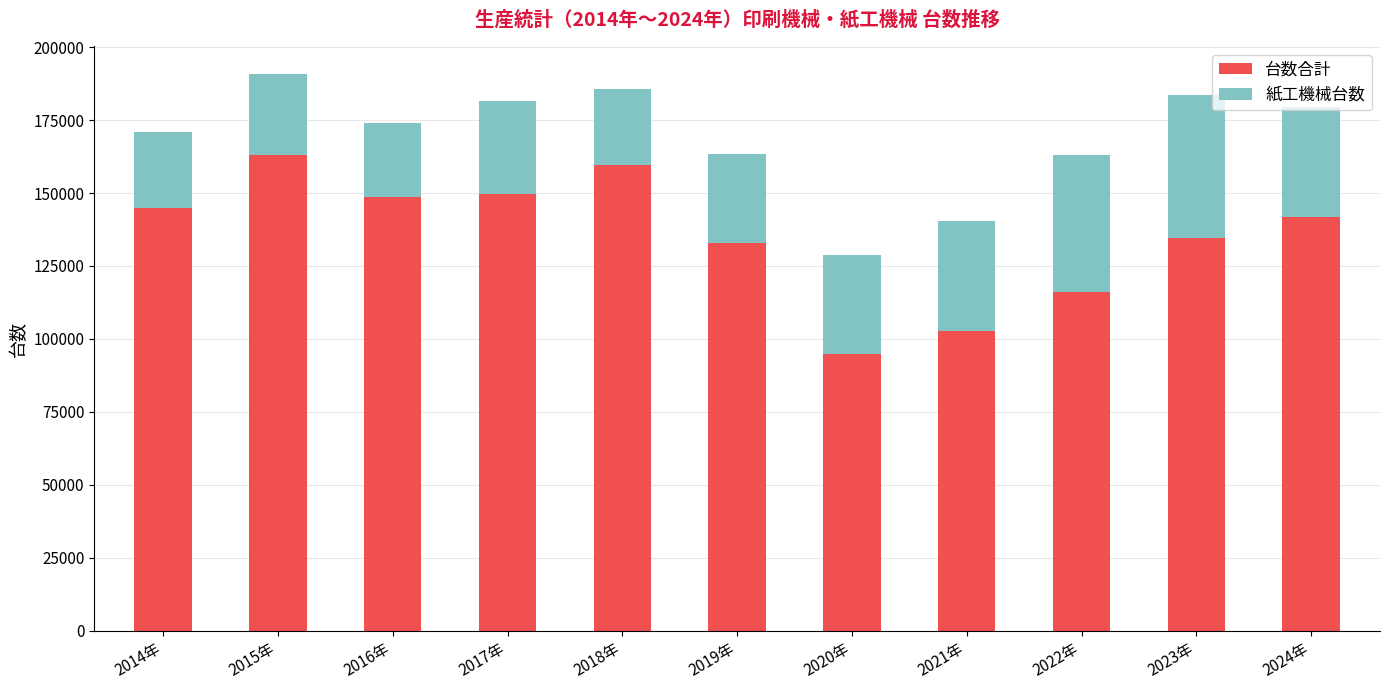

What is the total value across all series at 2015年?

190701